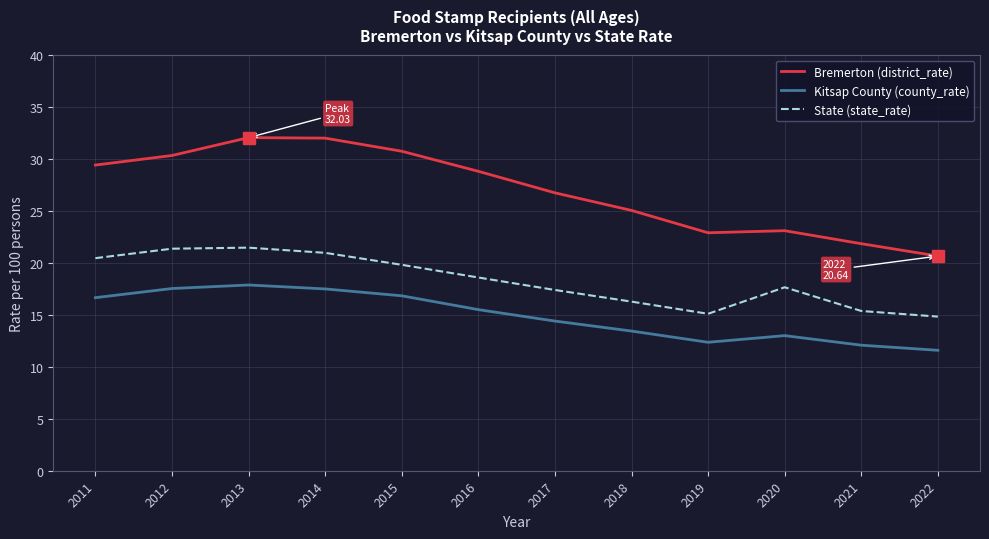

List the series in order of their overall mean, lowest first.

Kitsap County (county_rate), State (state_rate), Bremerton (district_rate)